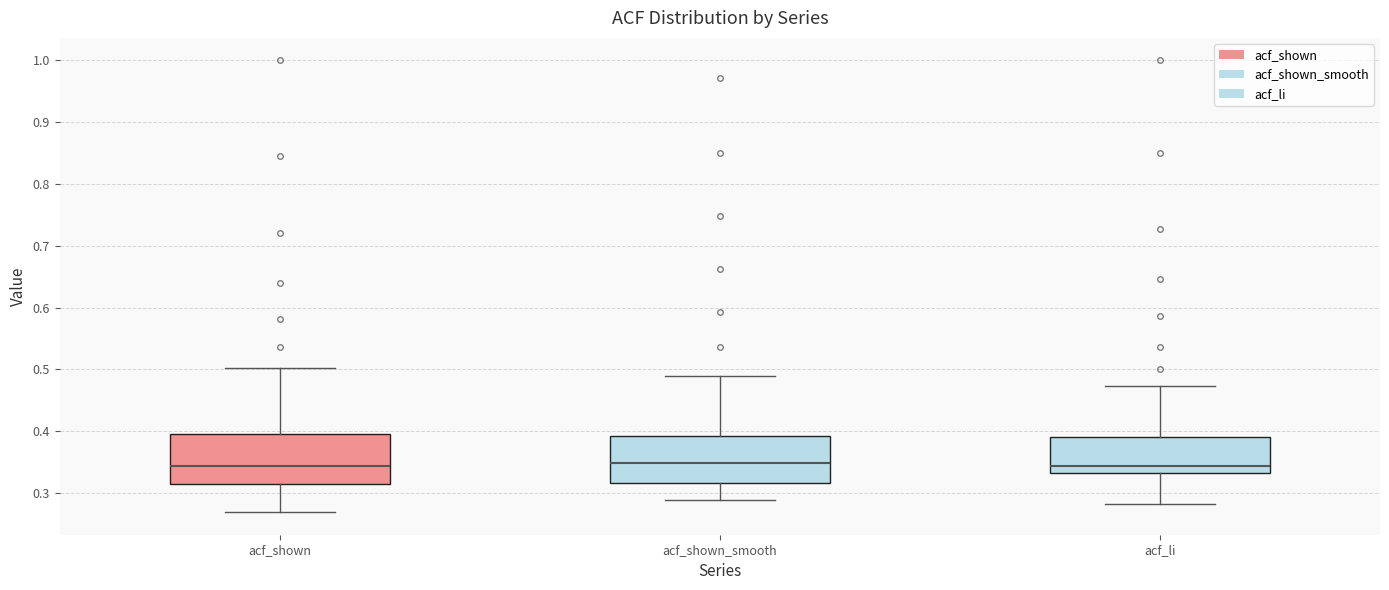

Where does the upper whisker of the box for acf_shown_smooth end on the y-axis? The values are not printed on the chart, so give them approximately, as read against the axis.

0.49